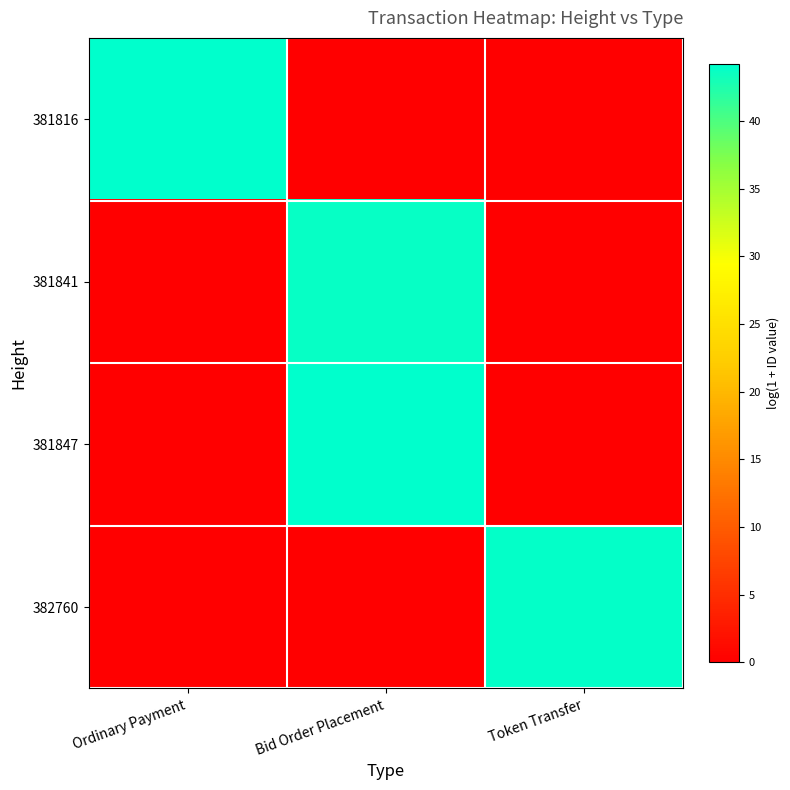

Reading left to right, what are all the values shown in this chart?

381816: Ordinary Payment=44.2	Bid Order Placement=0.0	Token Transfer=0.0
381841: Ordinary Payment=0.0	Bid Order Placement=43.8	Token Transfer=0.0
381847: Ordinary Payment=0.0	Bid Order Placement=44.2	Token Transfer=0.0
382760: Ordinary Payment=0.0	Bid Order Placement=0.0	Token Transfer=43.9